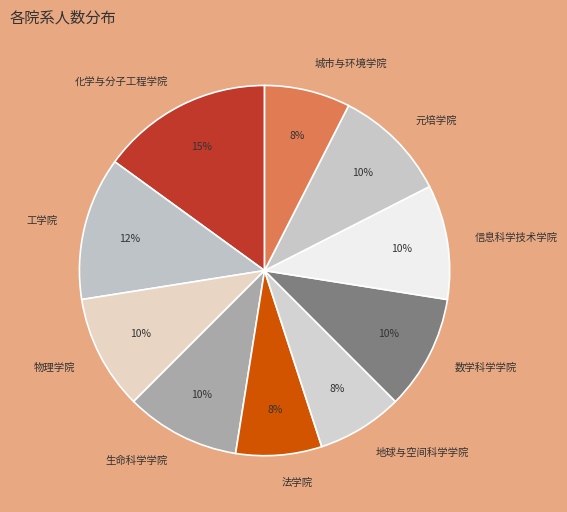

Is it true that 城市与环境学院 is 17% of the pie?

False